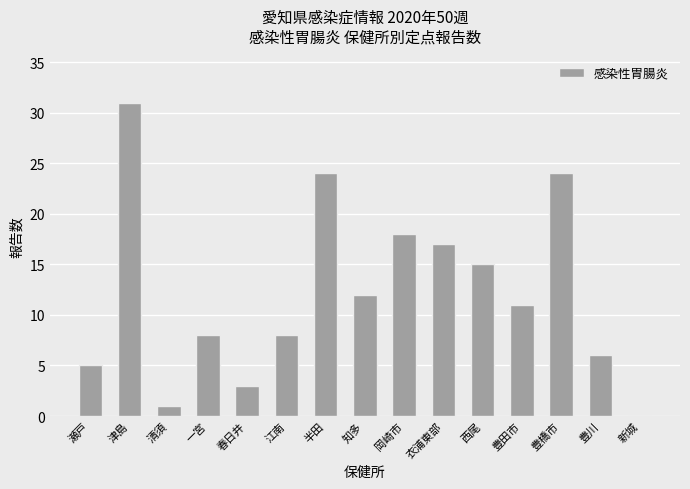

The value at 知多 is 12. True or false?

True